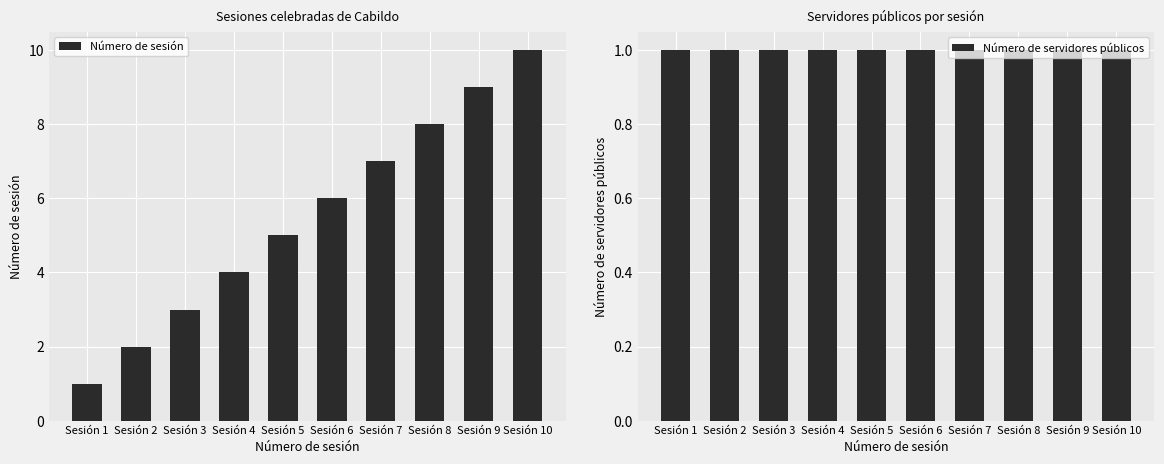

What are all the series names shown in the legend?

Número de sesión, Número de servidores públicos